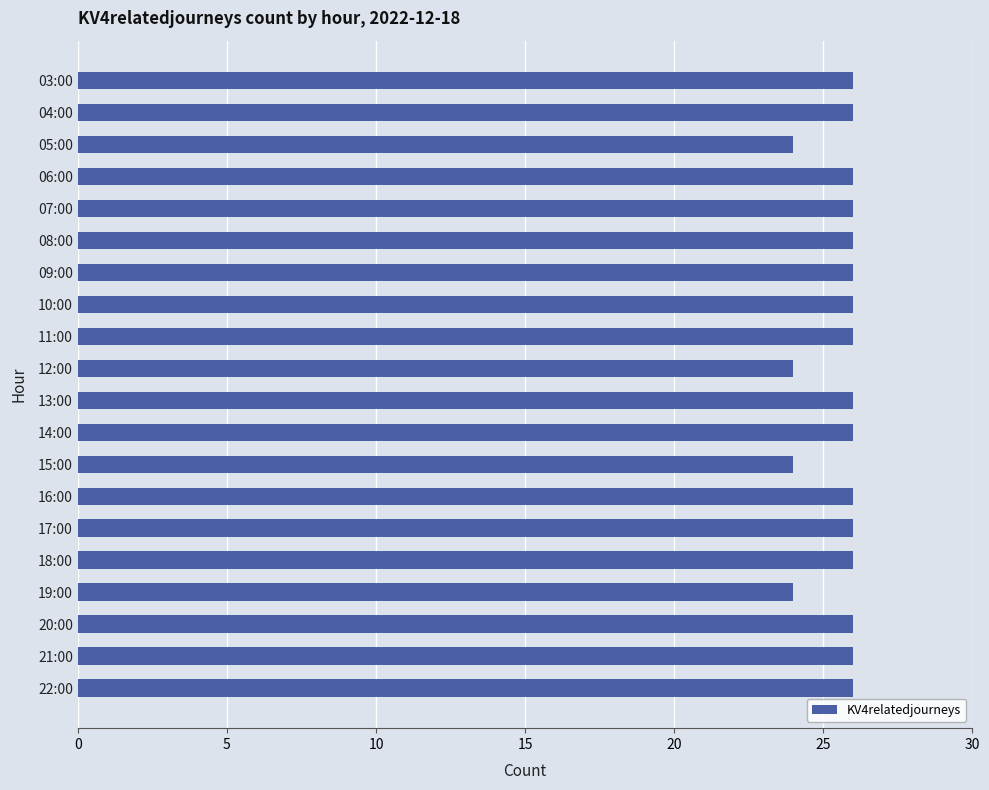

Reading top to bottom, extract all data points from this chart.

26	26	24	26	26	26	26	26	26	24	26	26	24	26	26	26	24	26	26	26